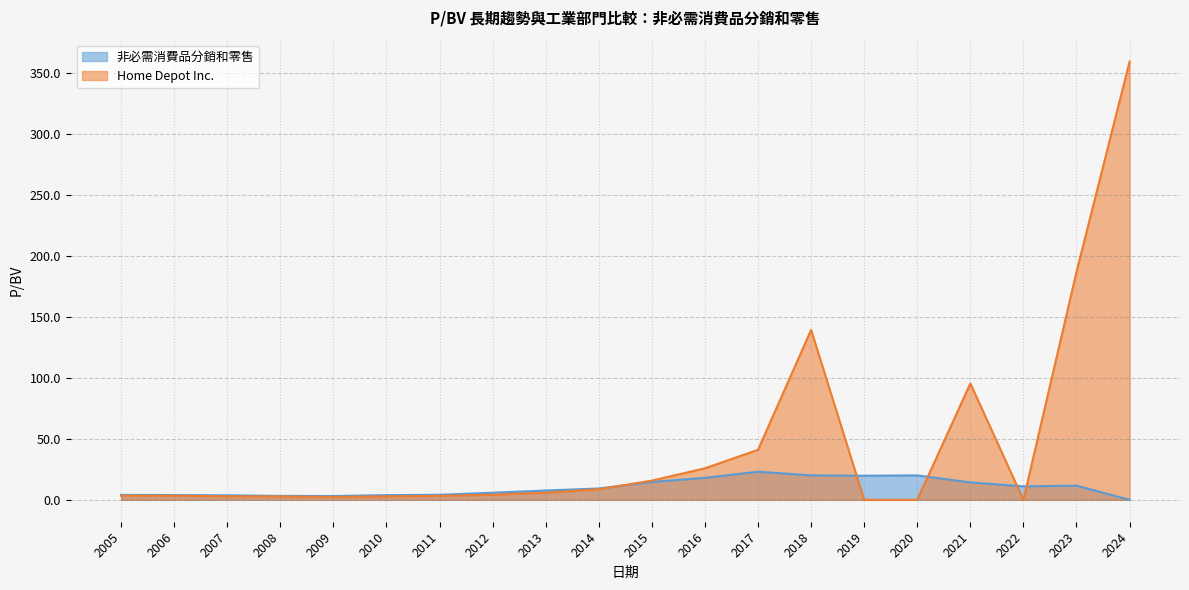

Is the value of 非必需消費品分銷和零售 at 2010 greater than the value of Home Depot Inc. at 2015?

No